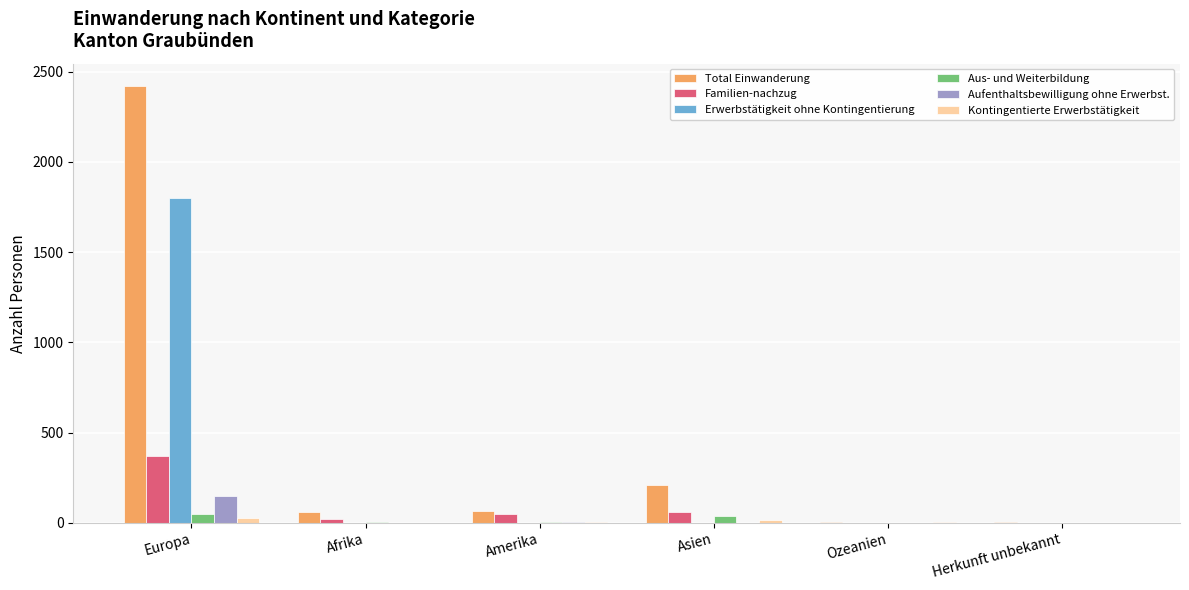

Are the bars grouped side by side (vs. stacked)?

Yes